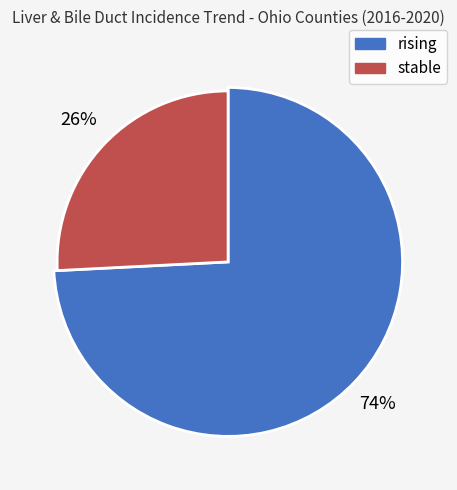

The stable slice represents 26% of the pie. True or false?

True